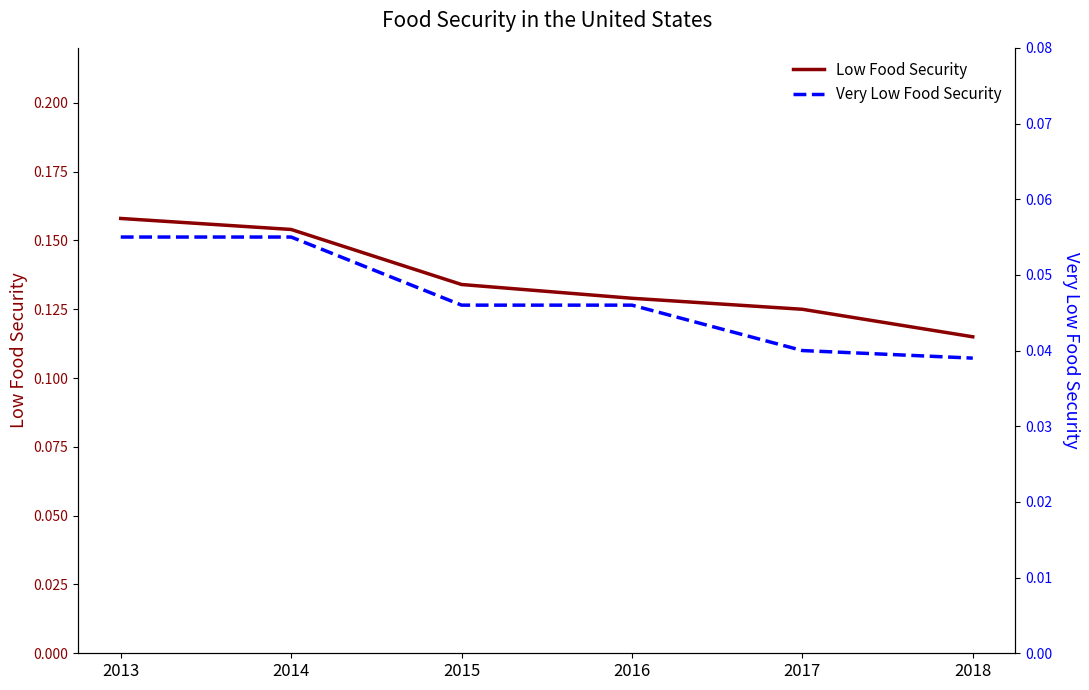

What is the approximate value of Very Low Food Security at 2014?

0.1